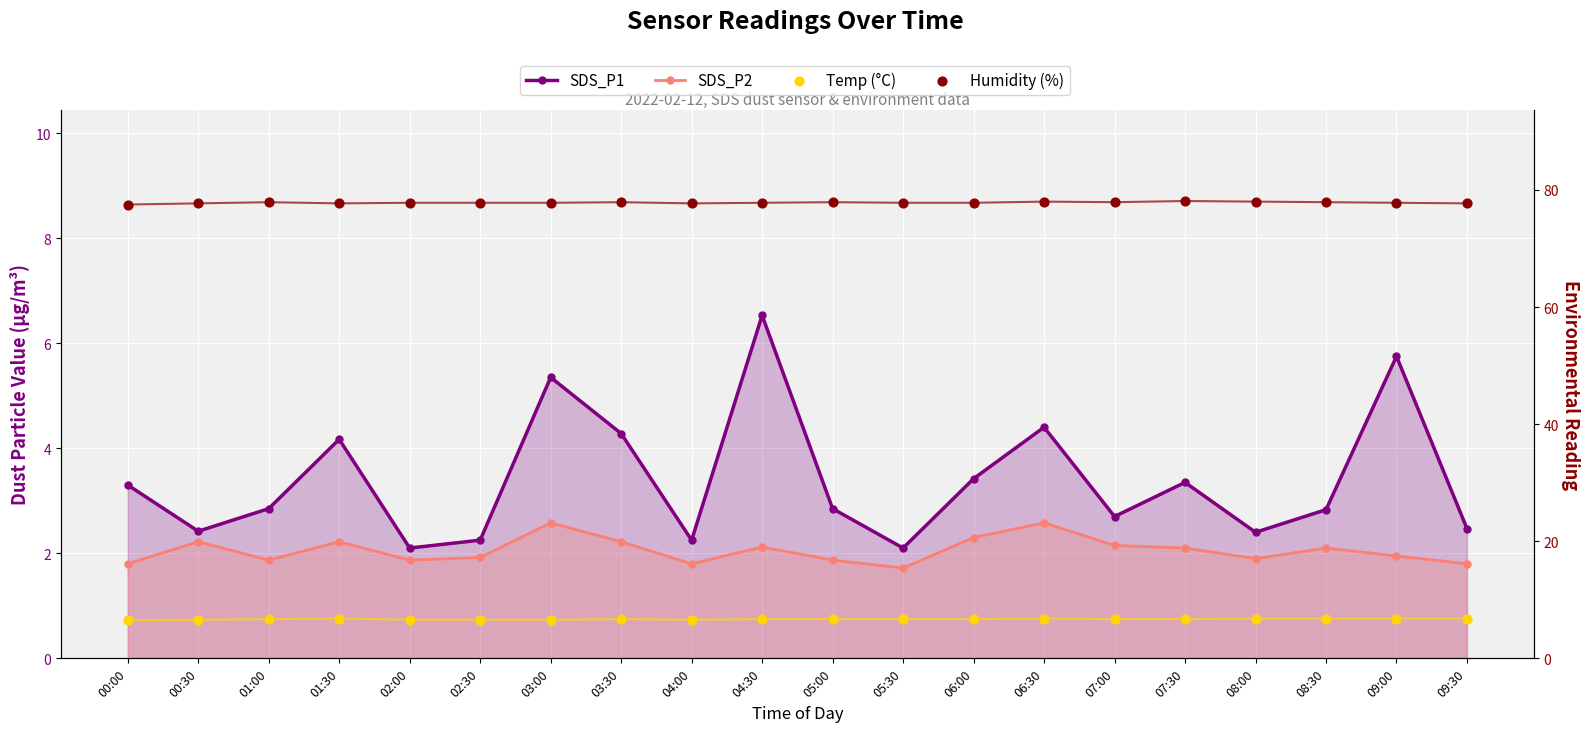

Which series has the widest spread of Y values?

SDS_P1